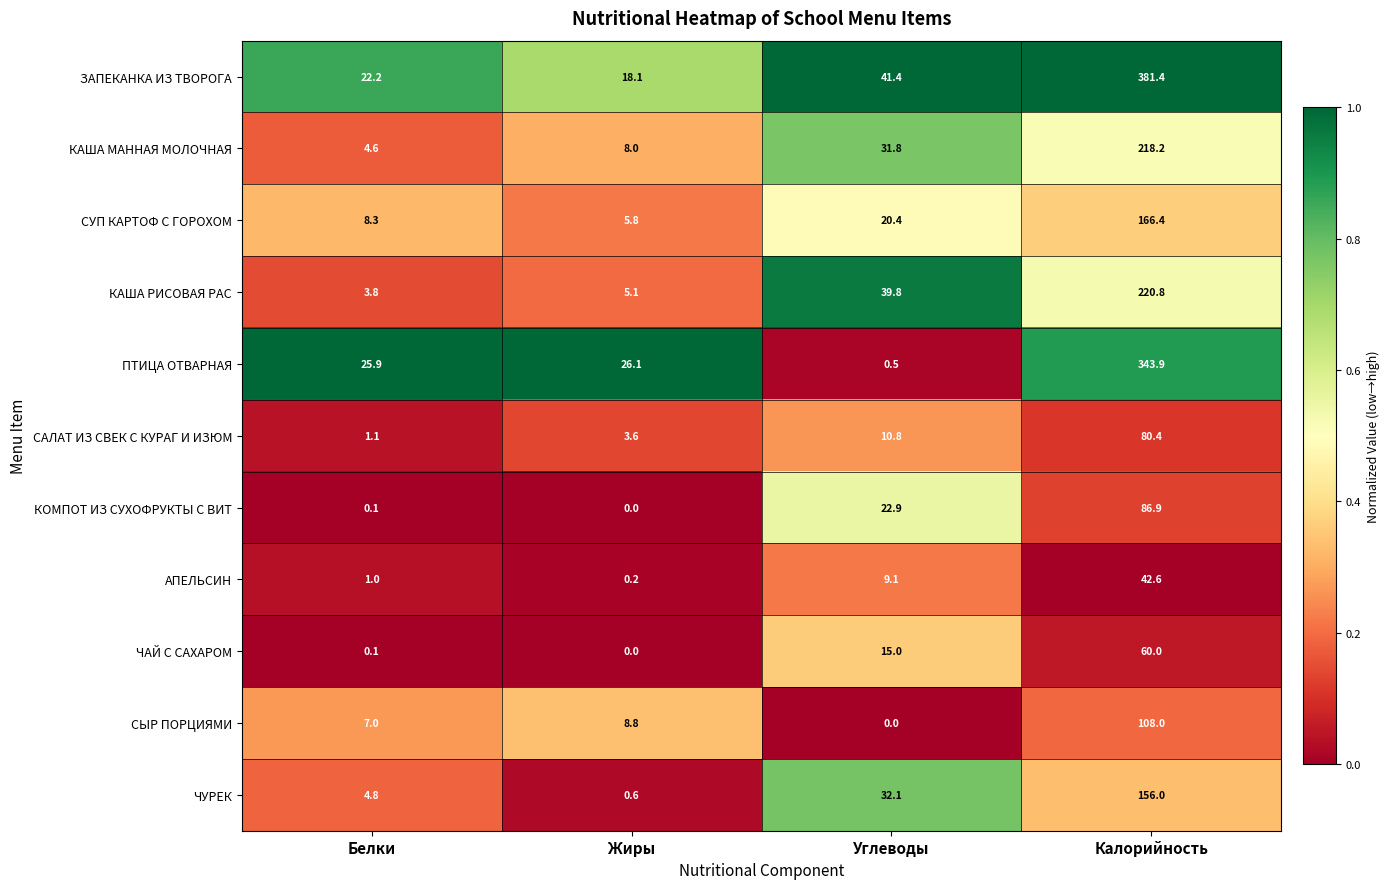

Read the КАША МАННАЯ МОЛОЧНАЯ value at Калорийность.

218.2